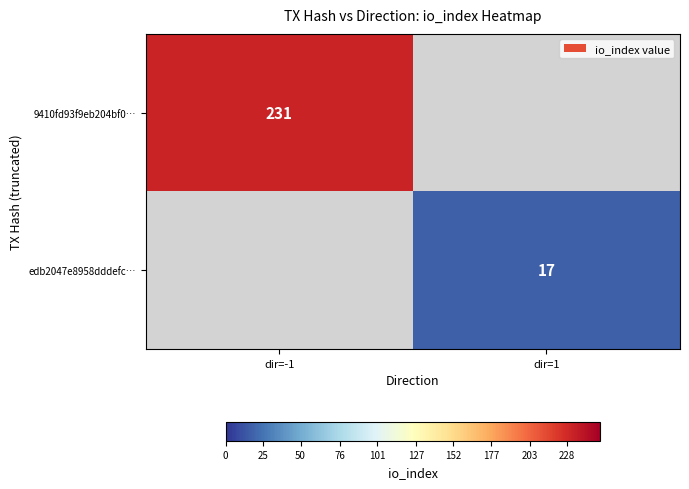

Is it true that edb2047e8958dddefc… equals 26 at dir=1?

False